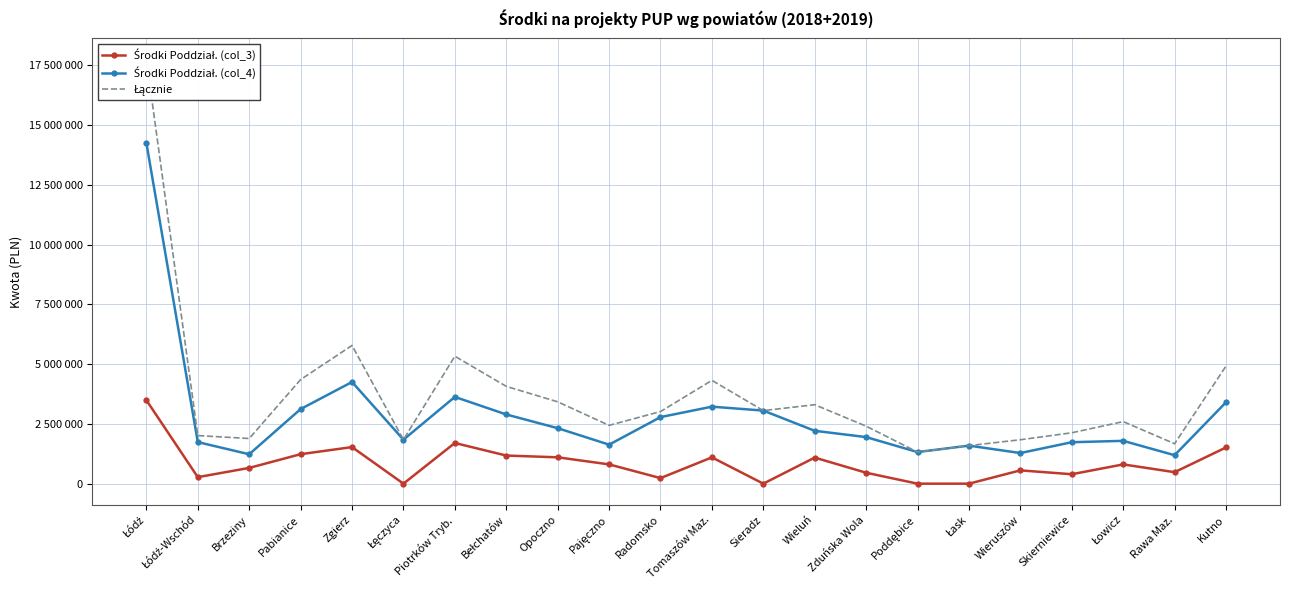

Which series has the largest range (max minus min)?

Łącznie